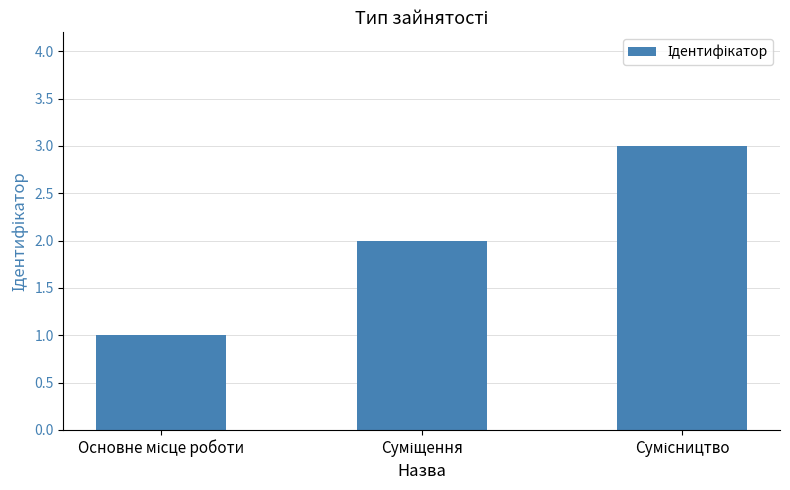

What is the sum of all values?

6